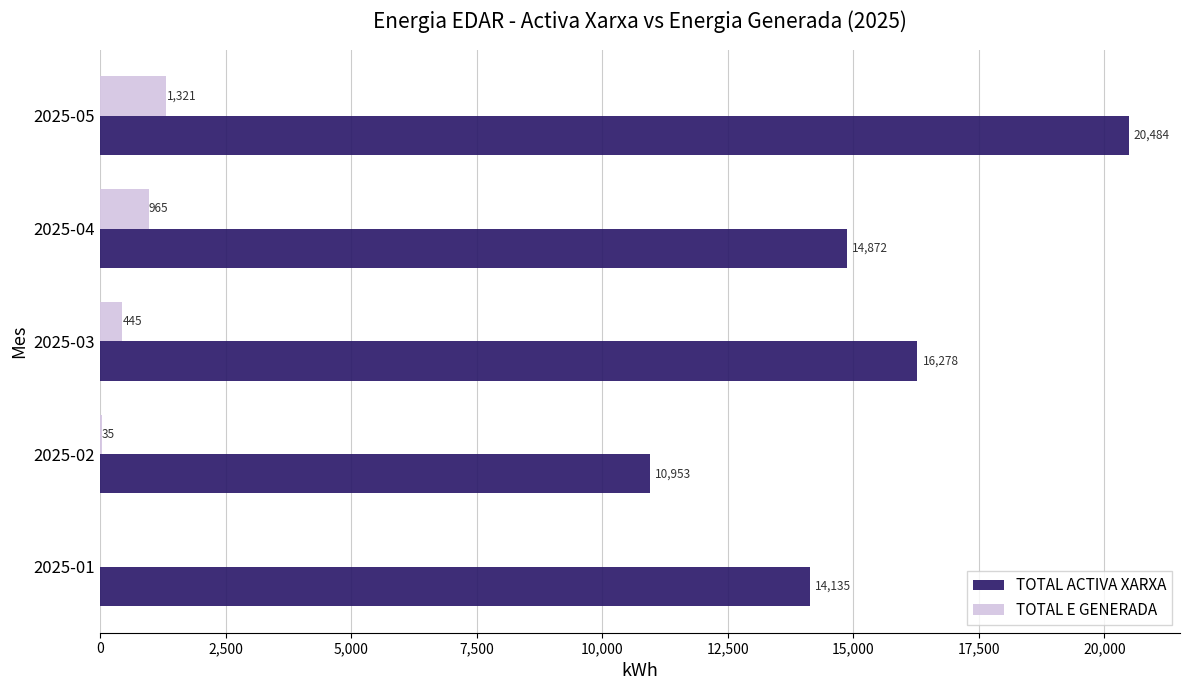

Which series changed the most between 2025-01 and 2025-04?

TOTAL E GENERADA